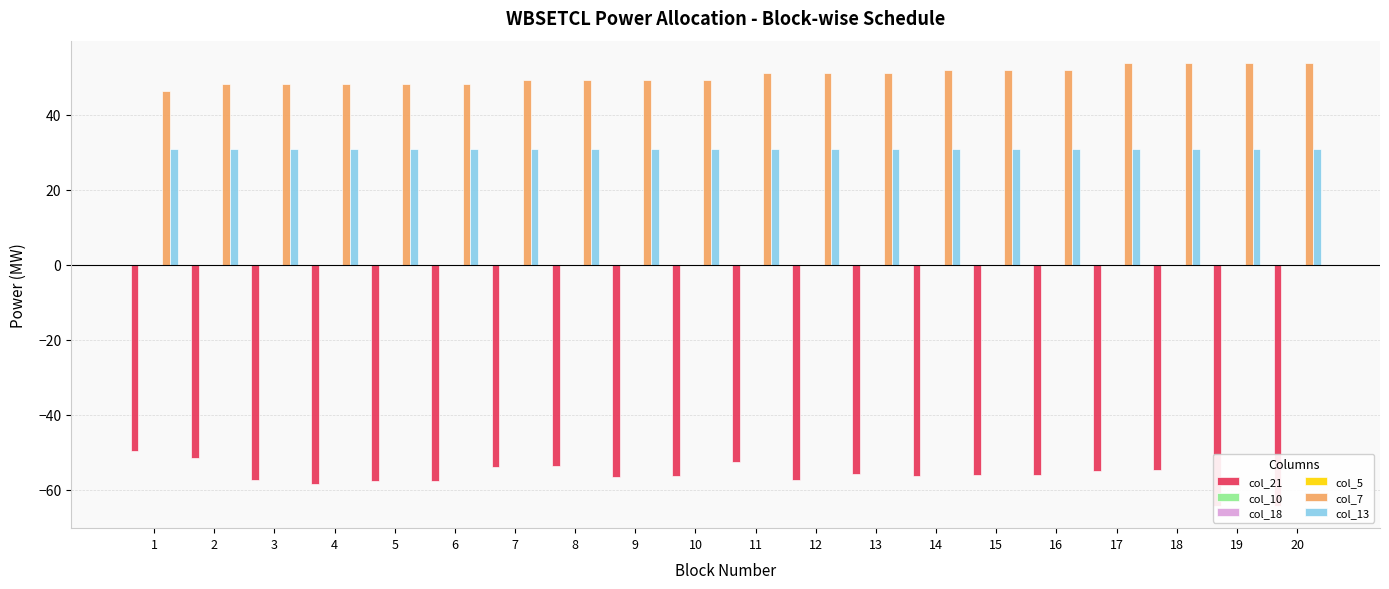

What is the total value across all series at 12?

24.7